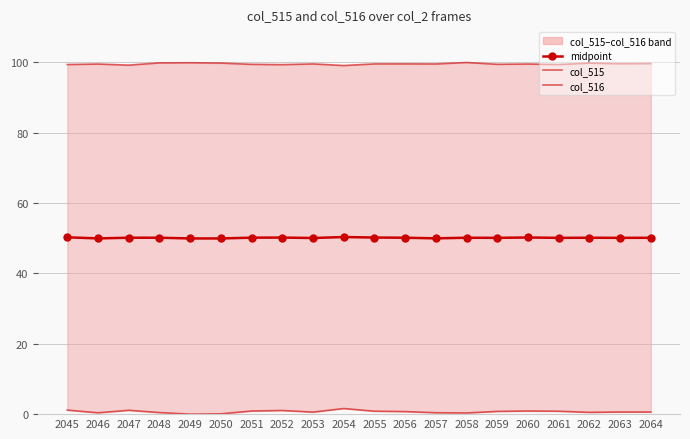

Reading left to right, list all the values displayed in this chart.

col_515: 2045=1.2	2046=0.4	2047=1.1	2048=0.4	2049=0.0	2050=0.1	2051=0.9	2052=1.0	2053=0.6	2054=1.6	2055=0.8	2056=0.7	2057=0.4	2058=0.3	2059=0.8	2060=0.9	2061=0.8	2062=0.5	2063=0.6	2064=0.6
col_516: 2045=99.4	2046=99.6	2047=99.2	2048=99.9	2049=99.9	2050=99.8	2051=99.5	2052=99.4	2053=99.6	2054=99.1	2055=99.6	2056=99.6	2057=99.6	2058=100.0	2059=99.5	2060=99.6	2061=99.4	2062=99.8	2063=99.7	2064=99.7
midpoint: 2045=50.3	2046=50.0	2047=50.2	2048=50.2	2049=50.0	2050=50.0	2051=50.2	2052=50.2	2053=50.1	2054=50.4	2055=50.2	2056=50.2	2057=50.0	2058=50.2	2059=50.1	2060=50.2	2061=50.1	2062=50.2	2063=50.1	2064=50.2